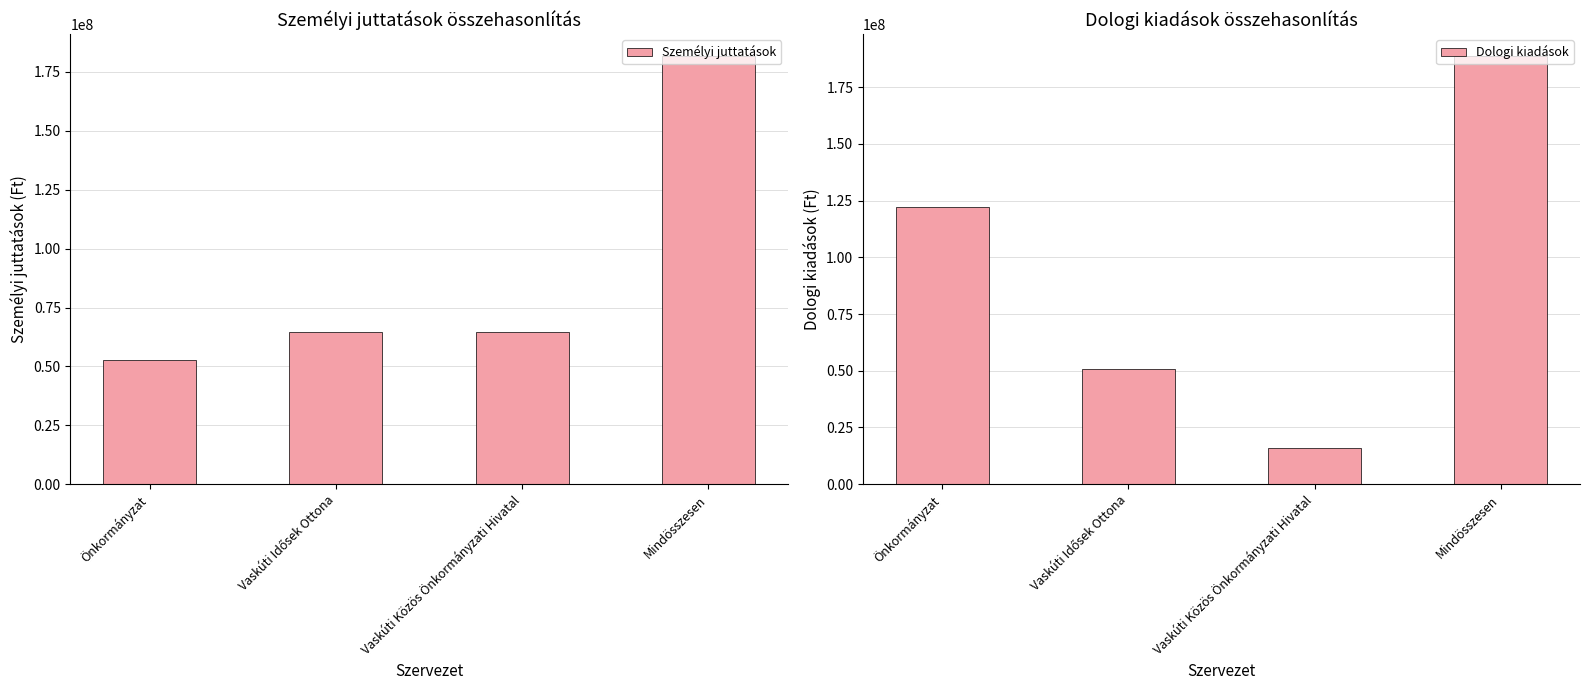

The Dologi kiadások series shows 16041200 at Vaskúti Közös Önkormányzati Hivatal. True or false?

True